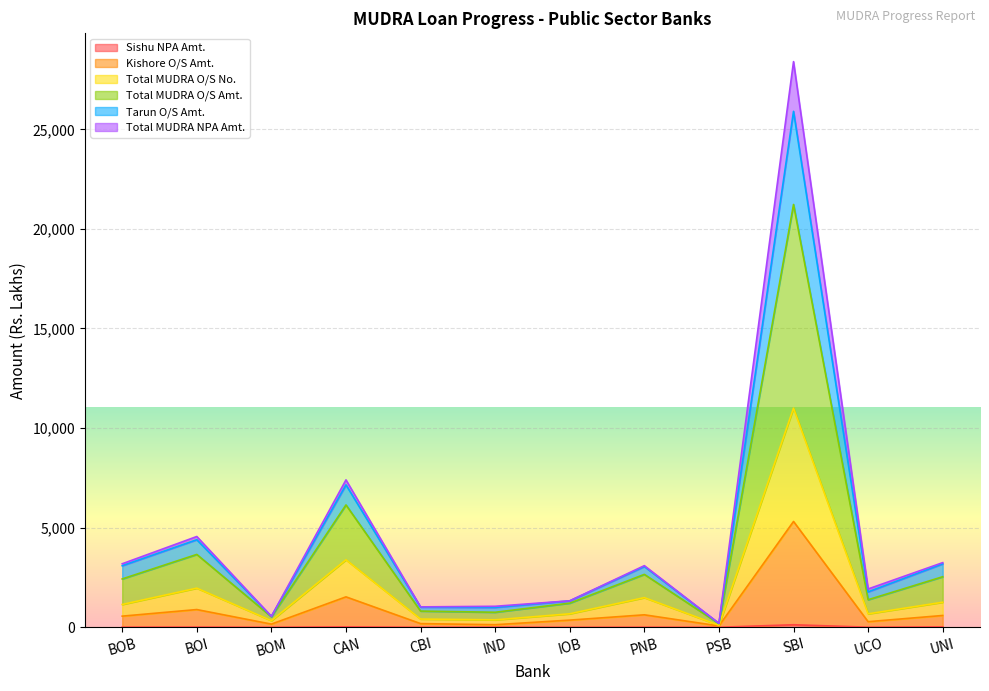

Does the chart display data point markers on the line(s)?

No